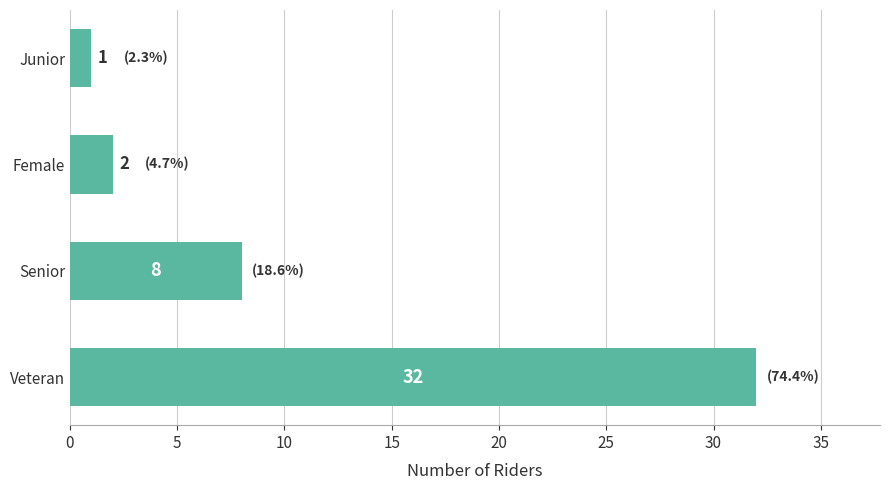

What is the difference between the second highest and minimum values?

7